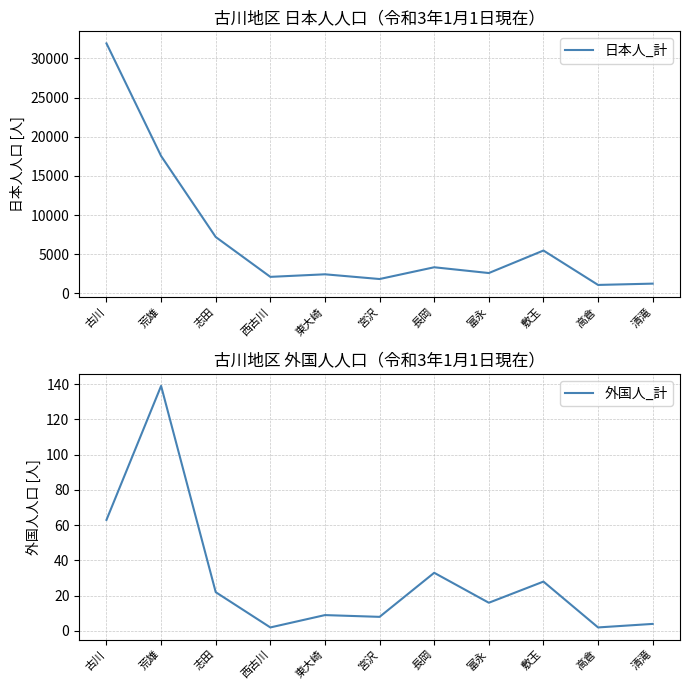

True or false: 日本人_計 and 外国人_計 cross at least once.

False